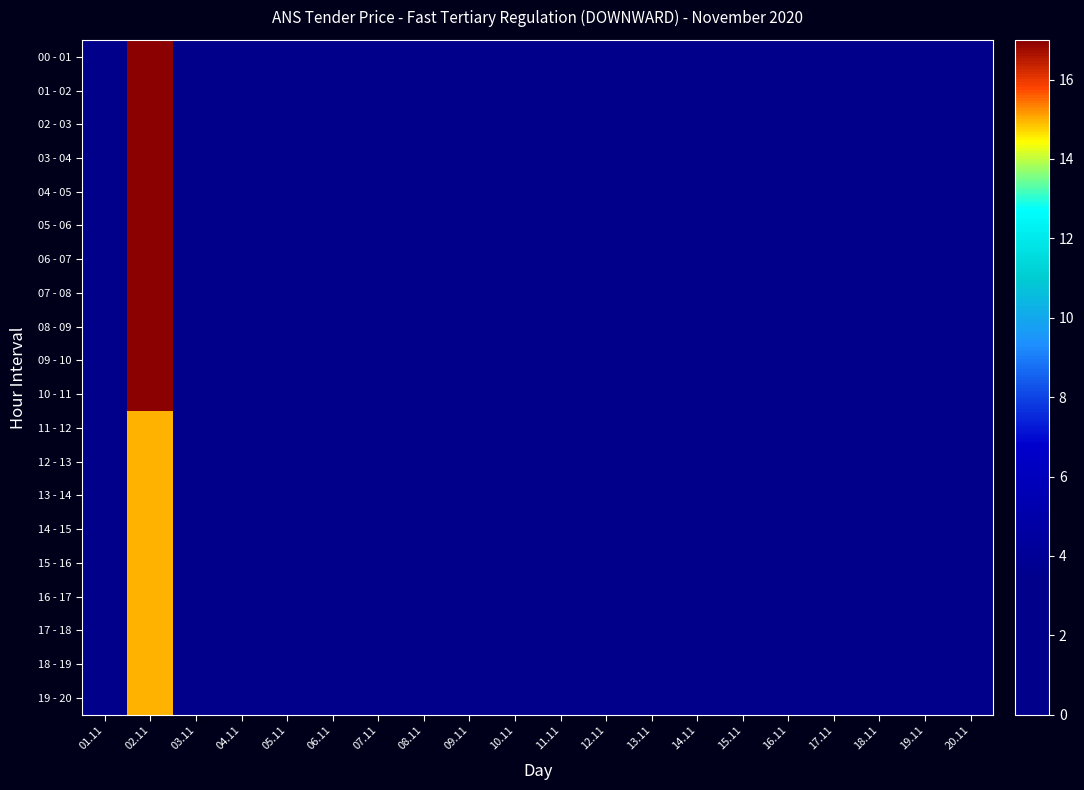

Which series changed the most between 05.11 and 18.11?

00 - 01